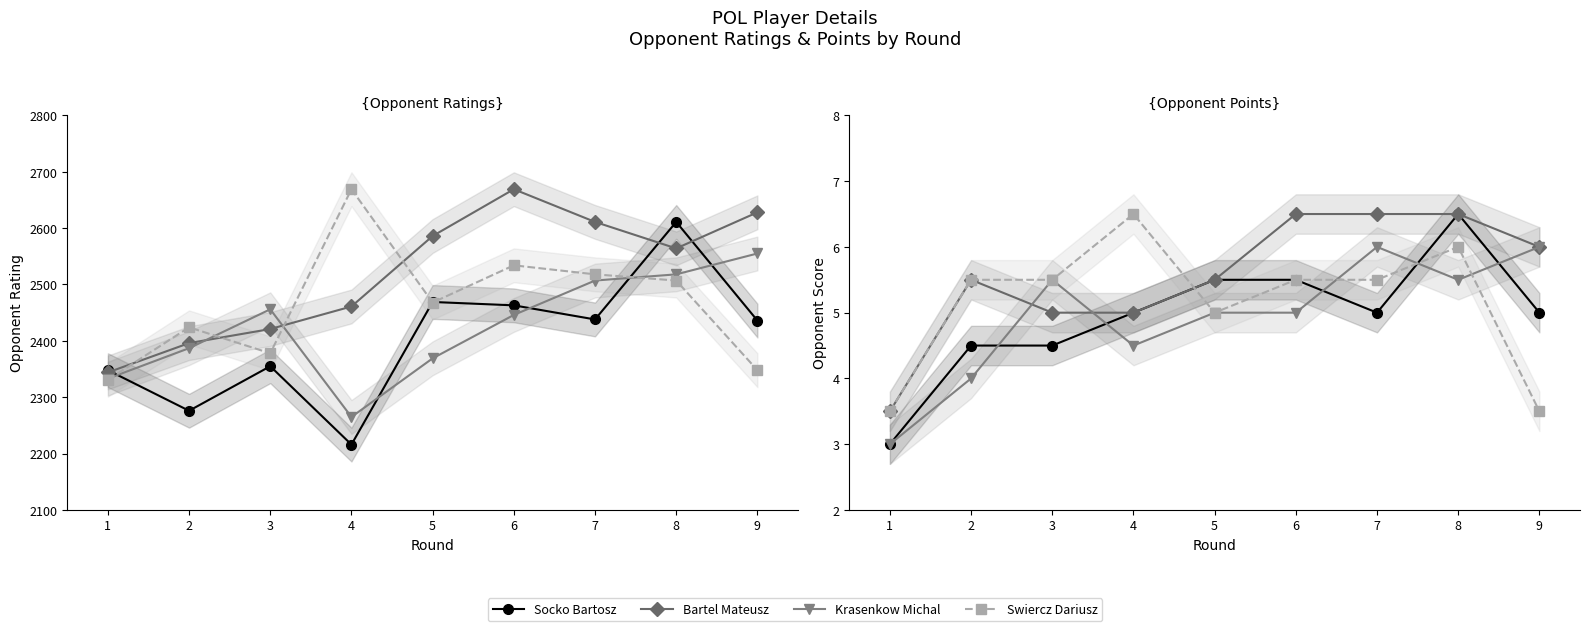

Rank the series at 9 from highest to lowest value.

Bartel Mateusz, Krasenkow Michal, Socko Bartosz, Swiercz Dariusz